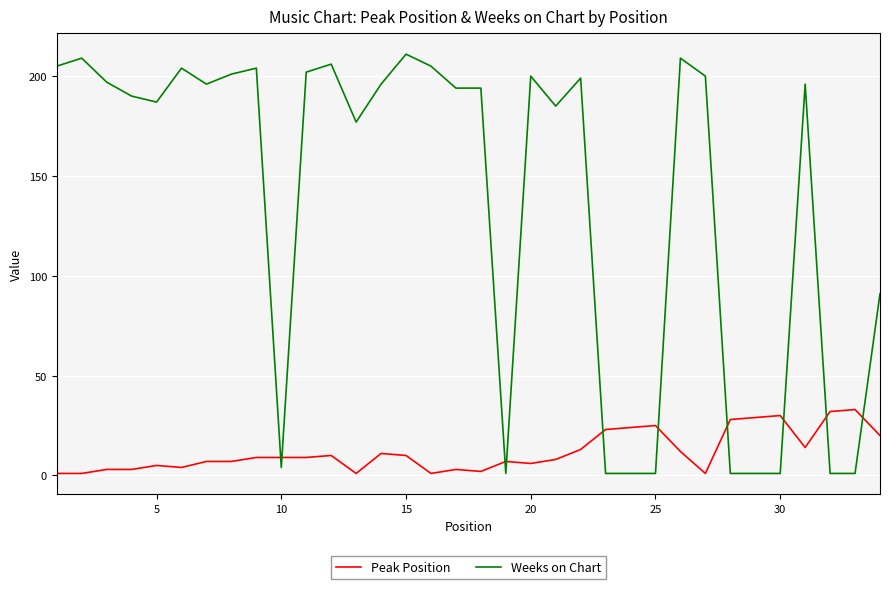

Rank the series by their maximum value, from highest to lowest.

Weeks on Chart, Peak Position